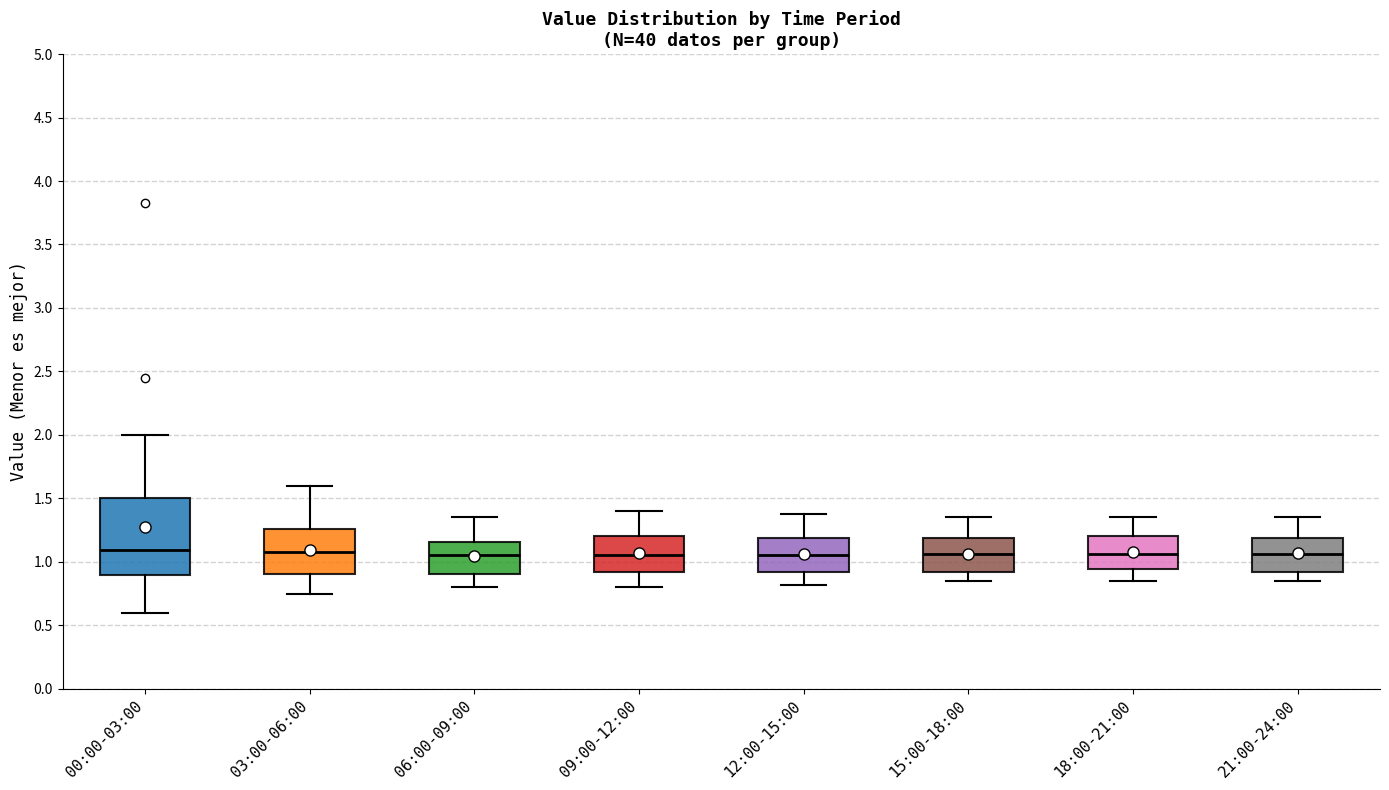

Where does the upper whisker of the box for 03:00-06:00 end on the y-axis? The values are not printed on the chart, so give them approximately, as read against the axis.

1.60